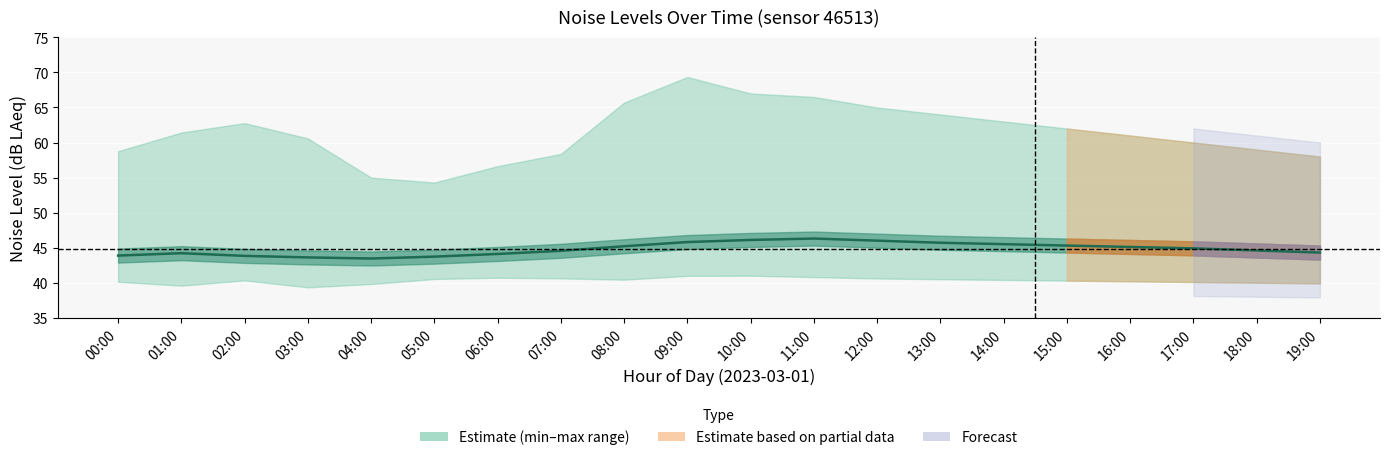

How many points are lower than both their immediate neighbors (excluding endpoints)?

1